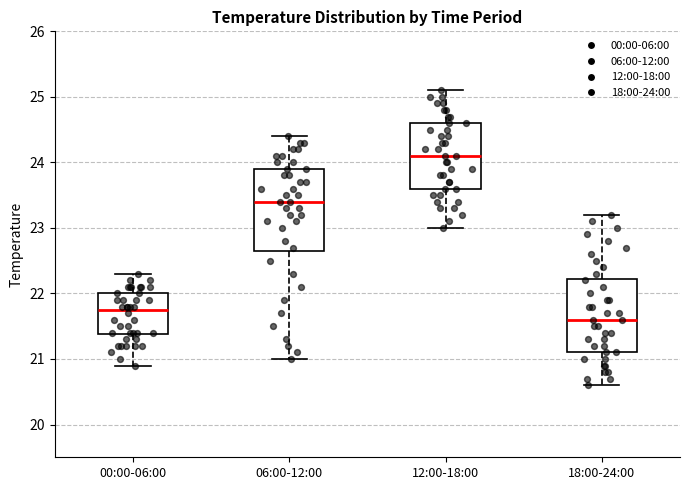

Which box has the highest median line?

12:00-18:00